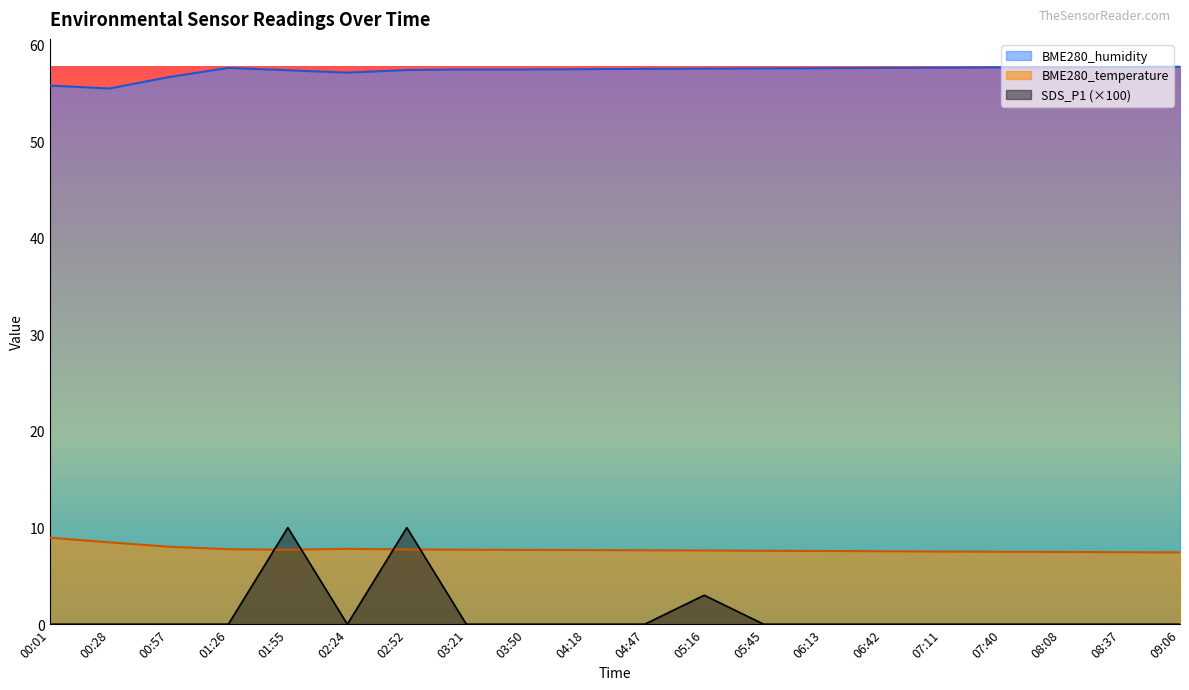

How many lines are shown in the chart?

3